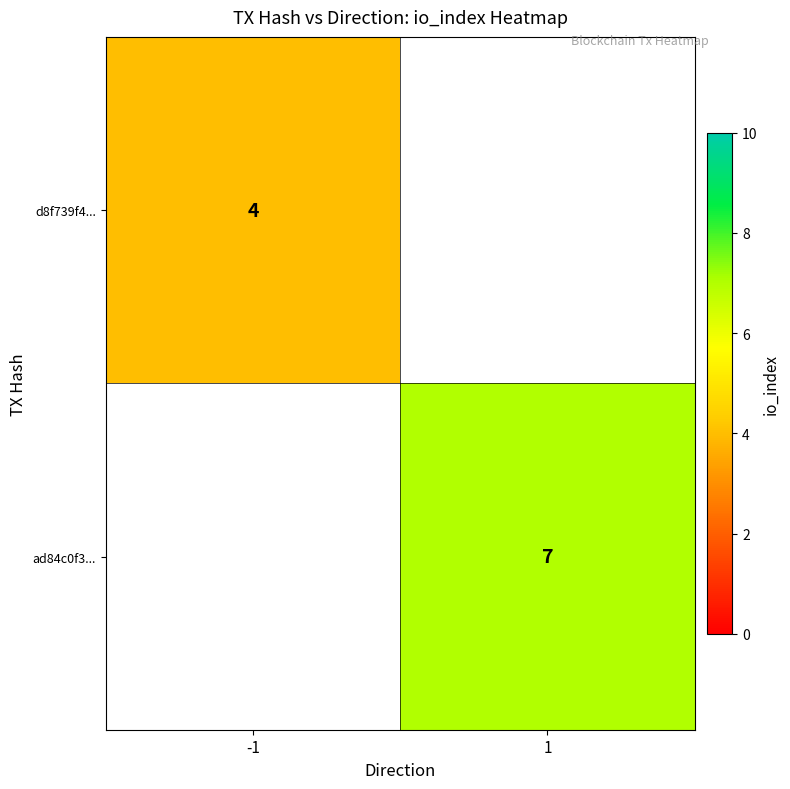

Is it true that ad84c0f3... equals 7 at 1?

True